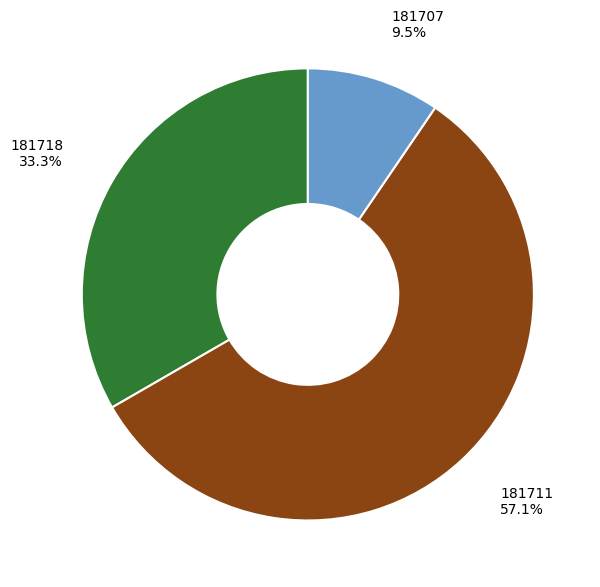

Combined, what portion of the pie is 181718 and 181711?

90.5%